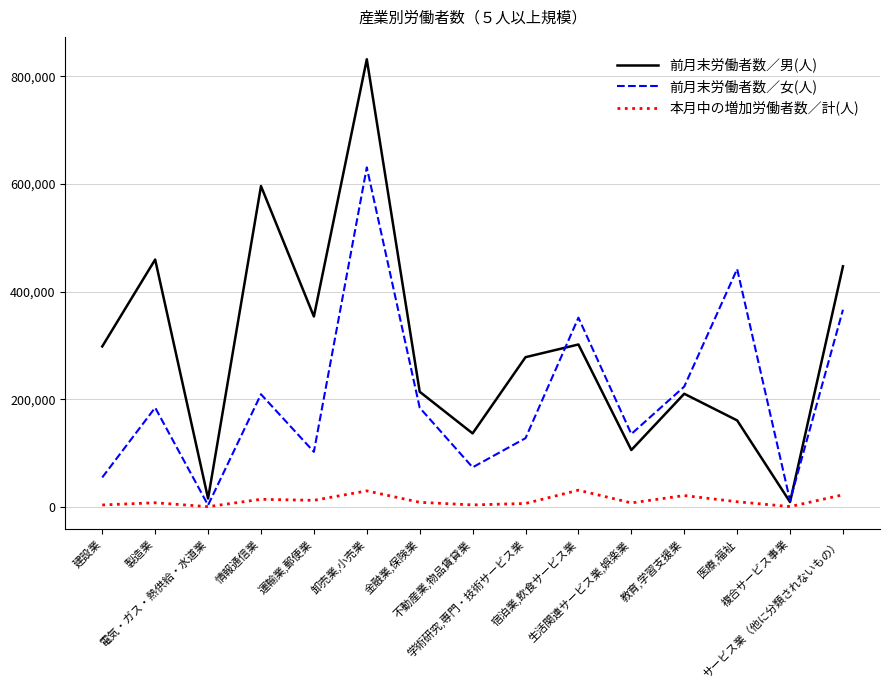

Is the value of 前月末労働者数／男(人) at 電気・ガス・熱供給・水道業 greater than the value of 前月末労働者数／女(人) at 製造業?

No